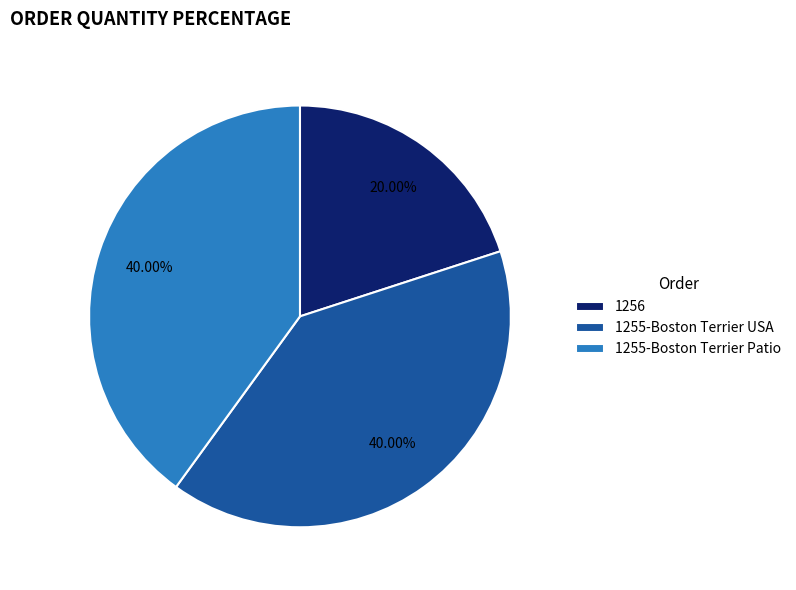

Which category has the smallest portion of the pie?

1256